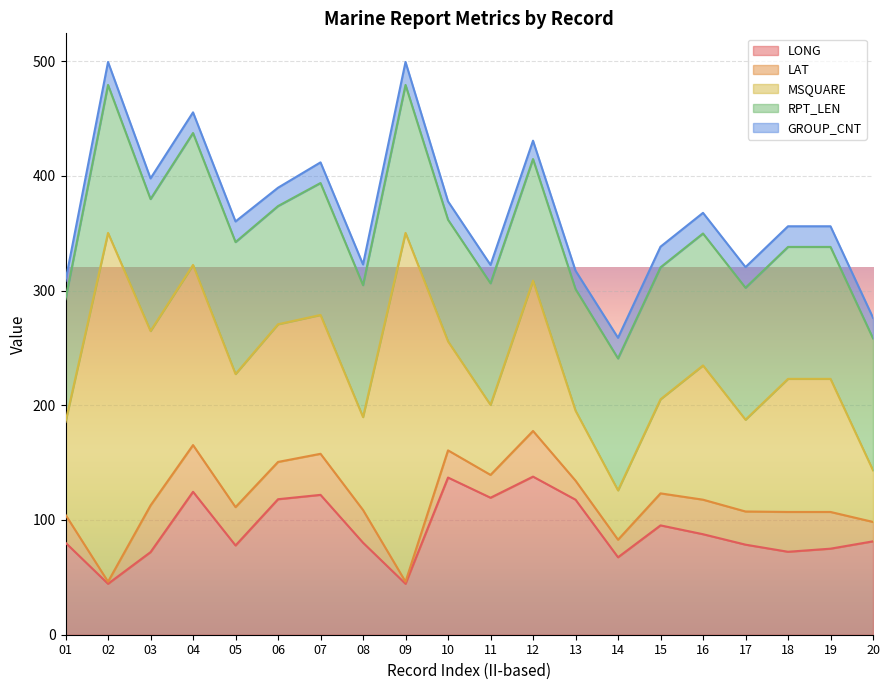

What is the value of the LONG point at the 11th from the left?

119.4